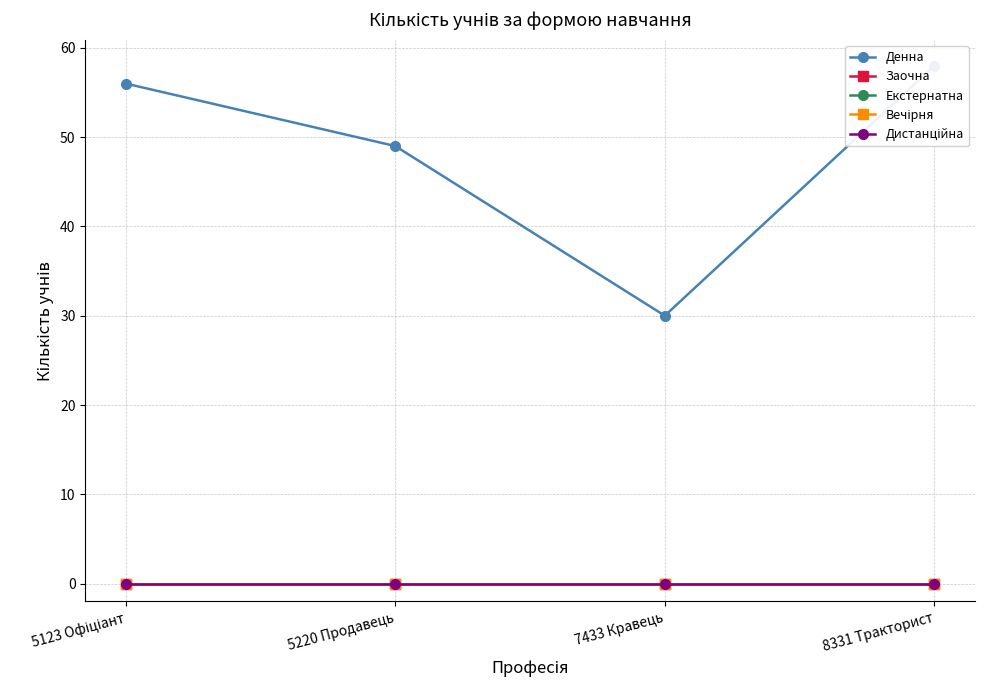

Reading left to right, what are all the values shown in this chart?

Денна: 5123 Офіціант=56	5220 Продавець=49	7433 Кравець=30	8331 Тракторист=58
Заочна: 5123 Офіціант=0	5220 Продавець=0	7433 Кравець=0	8331 Тракторист=0
Екстернатна: 5123 Офіціант=0	5220 Продавець=0	7433 Кравець=0	8331 Тракторист=0
Вечірня: 5123 Офіціант=0	5220 Продавець=0	7433 Кравець=0	8331 Тракторист=0
Дистанційна: 5123 Офіціант=0	5220 Продавець=0	7433 Кравець=0	8331 Тракторист=0